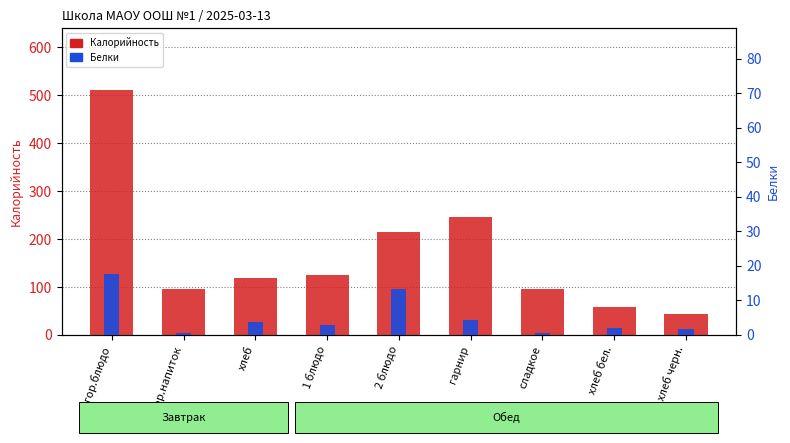

At 1 блюдо, list the series in order from largest to smallest.

Калорийность, Белки